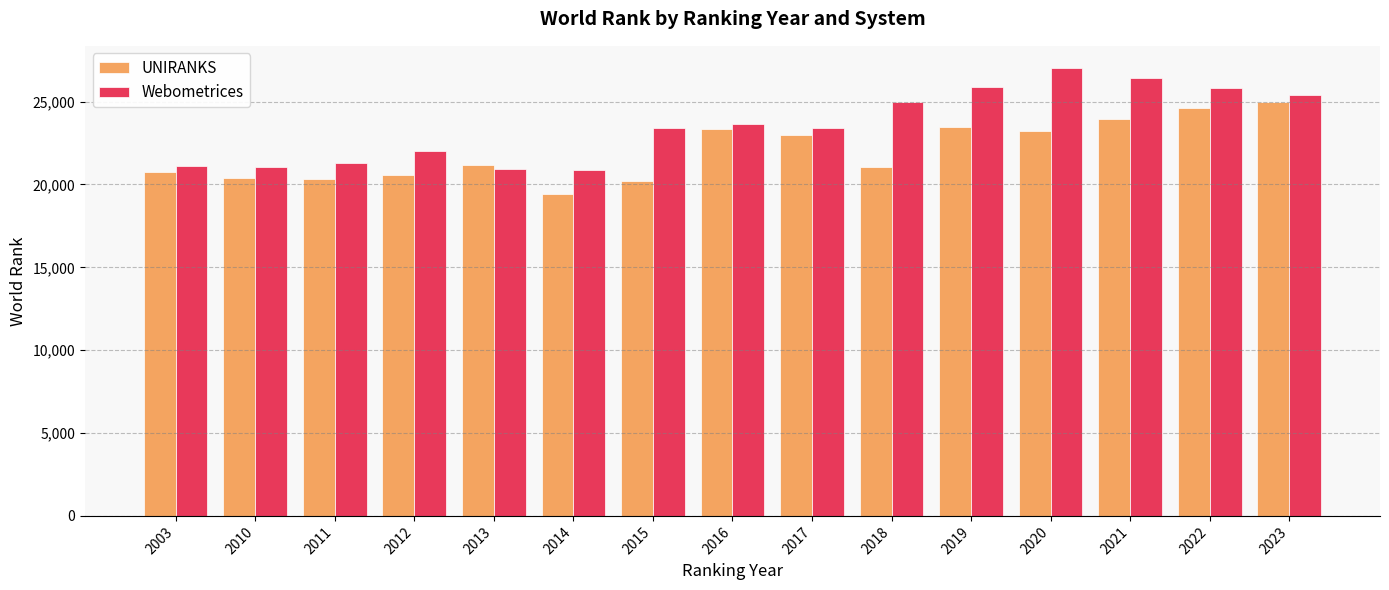

At how many categories does at least one series exceed 19857?

15